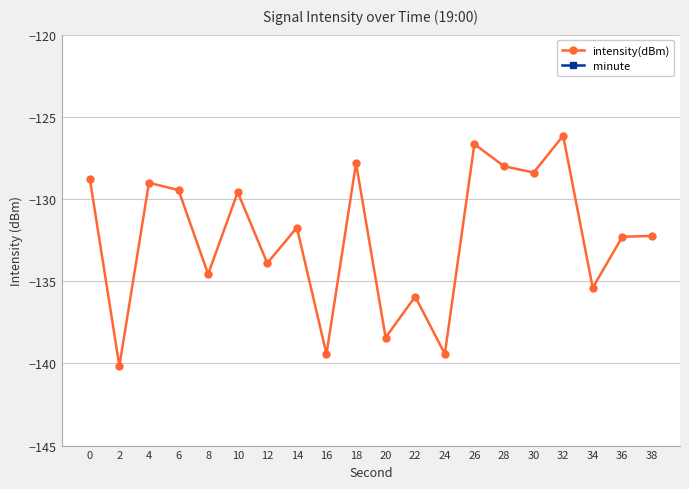

True or false: intensity(dBm) and minute intersect in this chart.

False